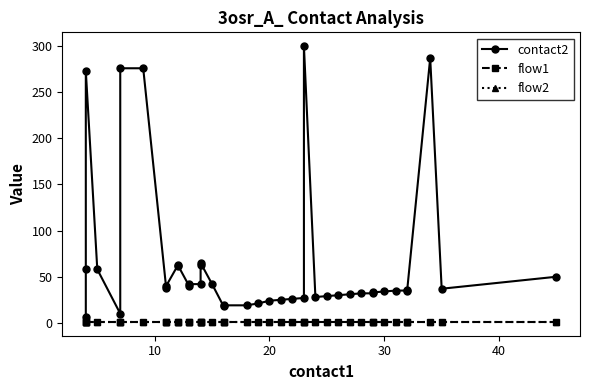

True or false: flow1 and flow2 cross at least once.

False